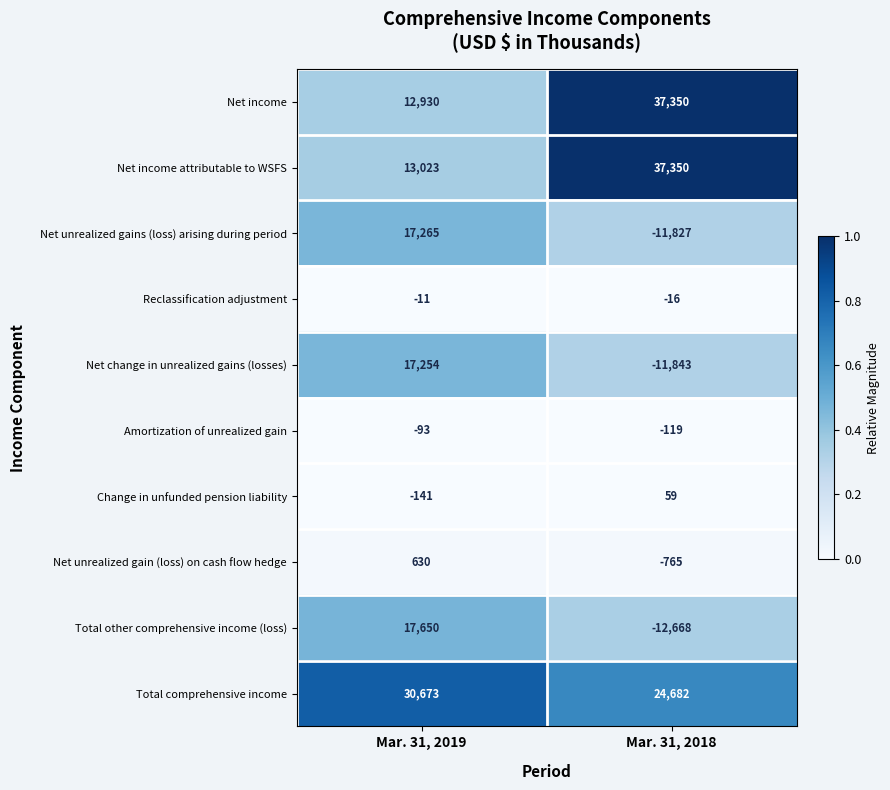

Reading left to right, transcribe all the data shown in this chart.

Net income: 12930	37350
Net income attributable to WSFS: 13023	37350
Net unrealized gains (loss) arising during period: 17265	-11827
Reclassification adjustment: -11	-16
Net change in unrealized gains (losses): 17254	-11843
Amortization of unrealized gain: -93	-119
Change in unfunded pension liability: -141	59
Net unrealized gain (loss) on cash flow hedge: 630	-765
Total other comprehensive income (loss): 17650	-12668
Total comprehensive income: 30673	24682